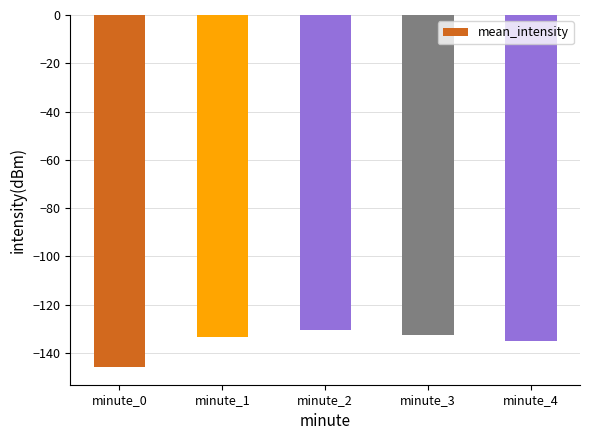

Which has a higher value, minute_0 or minute_4?

minute_4